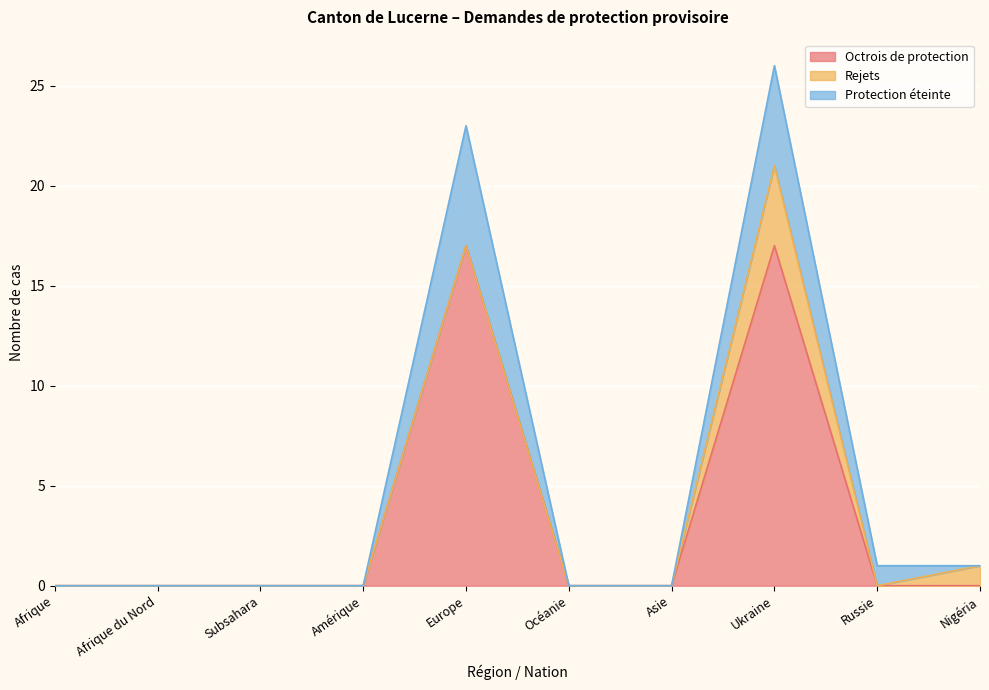

List the series in order of their peak value, highest first.

Octrois de protection, Protection éteinte, Rejets